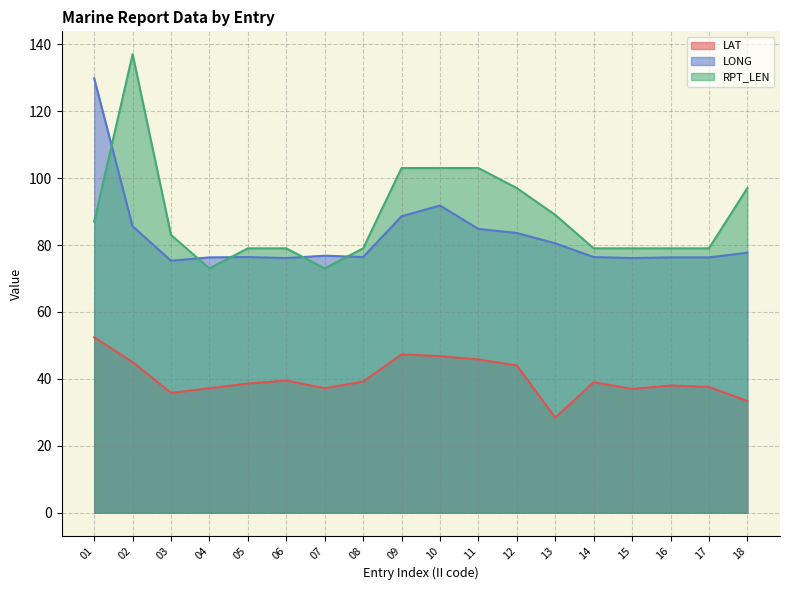

Does the chart display data point markers on the line(s)?

No